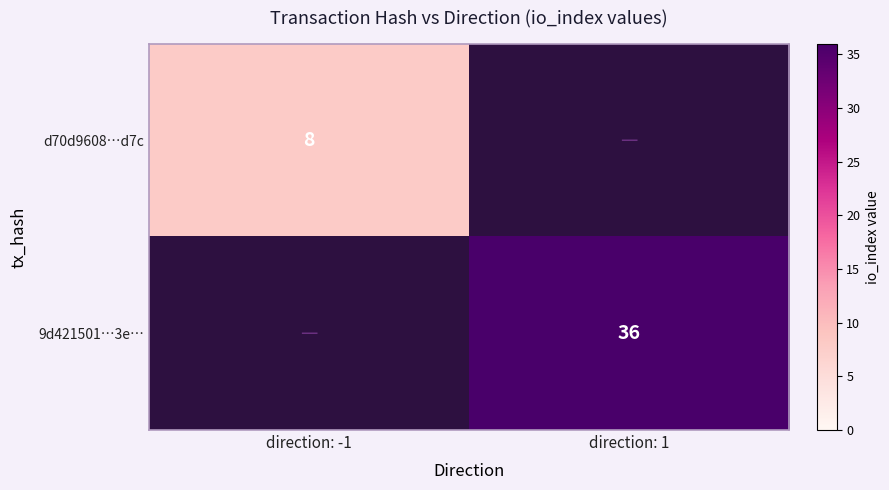

The value of d70d9608…d7c at direction: -1 is 2. True or false?

False